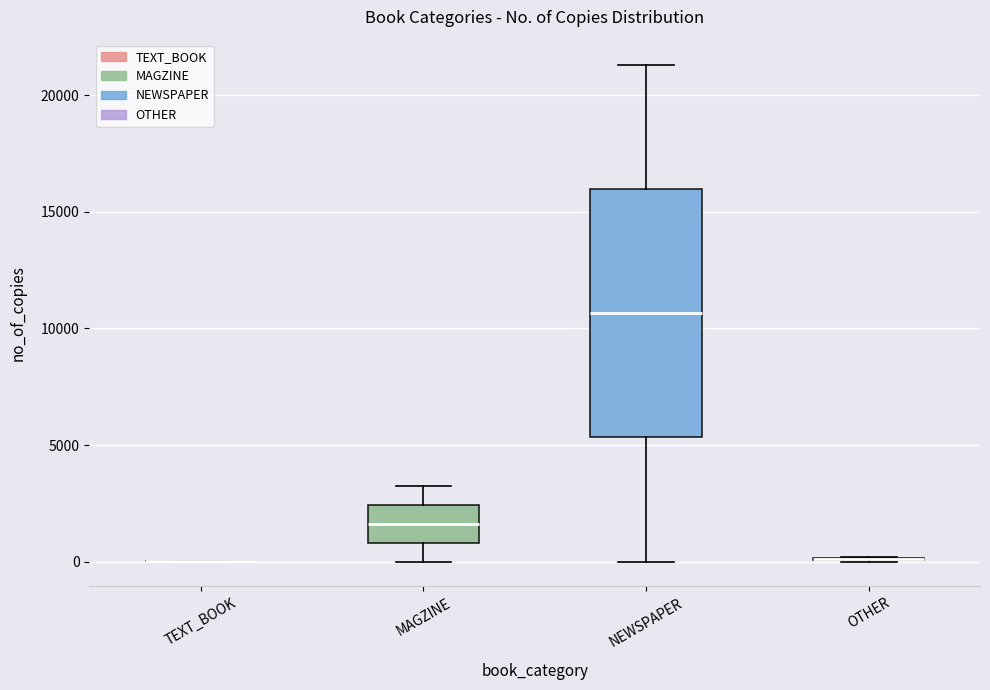

Reading left to right, read every box against the y-axis: the position of its median line, the range the box covers, and the ends of its whiskers. The values are not printed on the chart, so give them approximately, as read against the axis.

TEXT_BOOK: box collapsed to a line at 0, whiskers 0 to 0
MAGZINE: median 1500, box 1000 to 2500, whiskers 0 to 3000
NEWSPAPER: median 10500, box 5500 to 16000, whiskers 0 to 21500
OTHER: box collapsed to a line at 0, whiskers 0 to 0